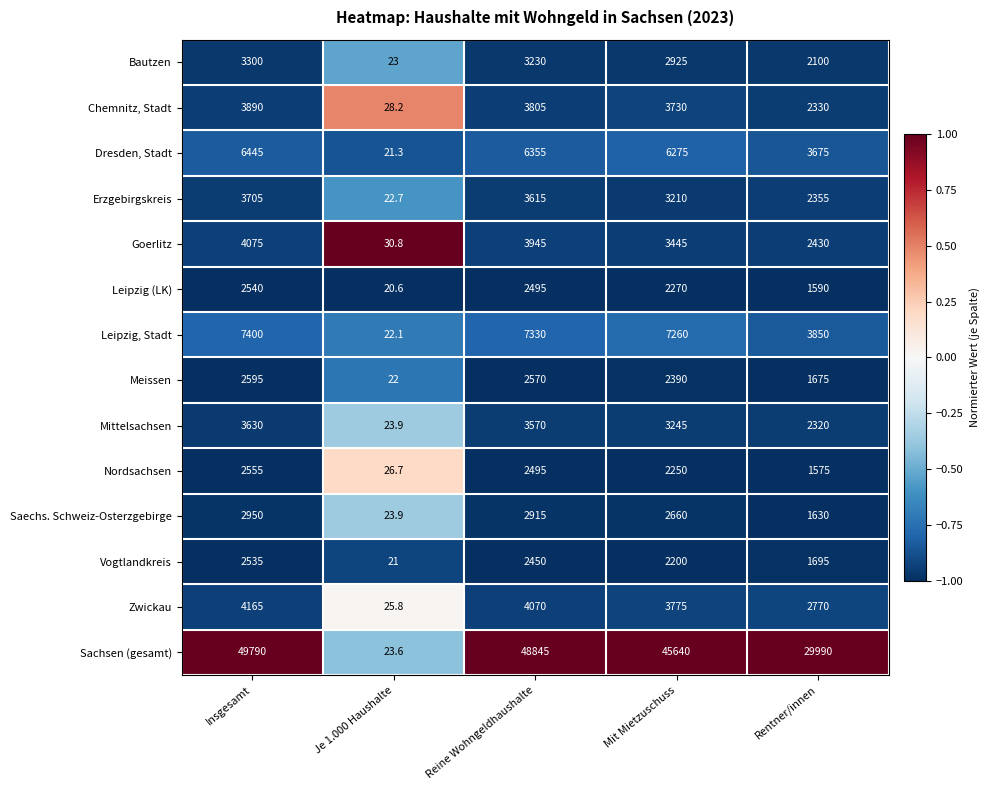

What value does the Leipzig (LK) series have at Mit Mietzuschuss?

2270.0